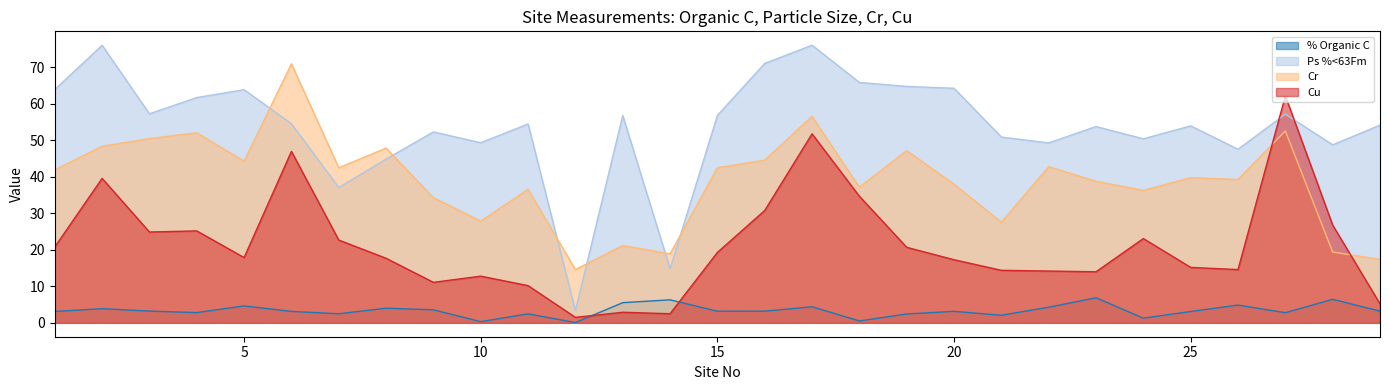

Is the value of % Organic C at 1 greater than the value of Cu at 18?

No